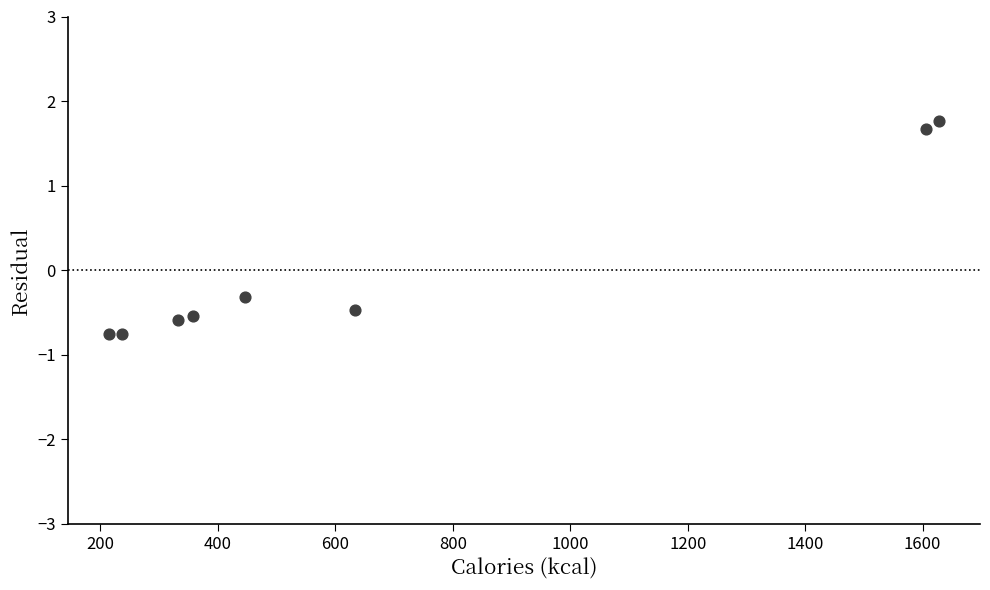

What is the average X value?

681.9